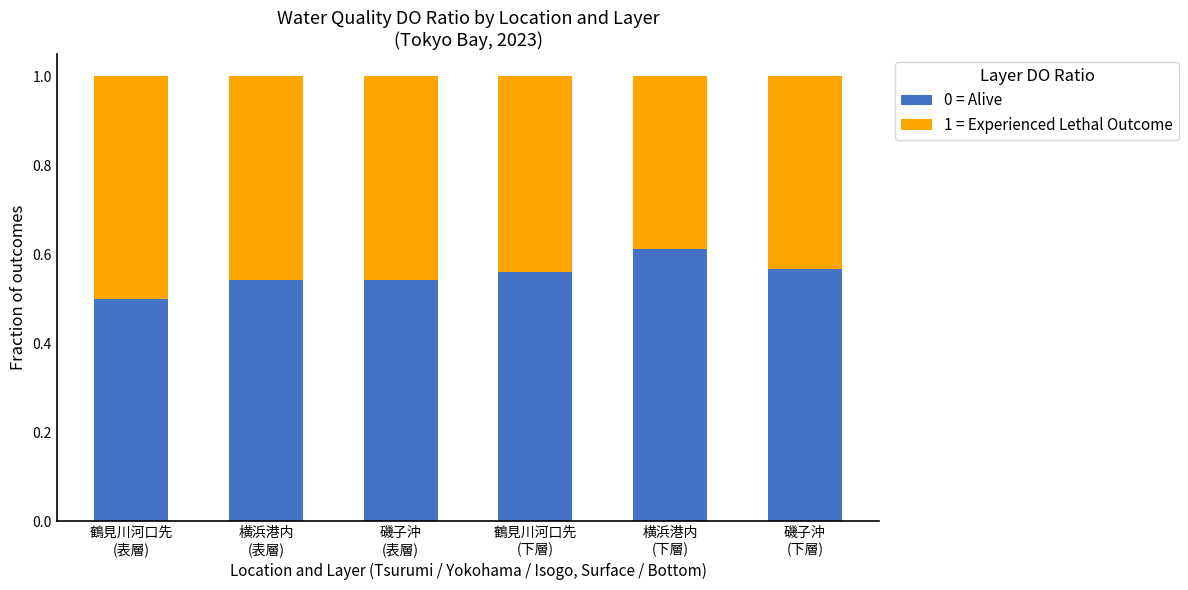

What is the sum of all 0 = Alive values?

3.3